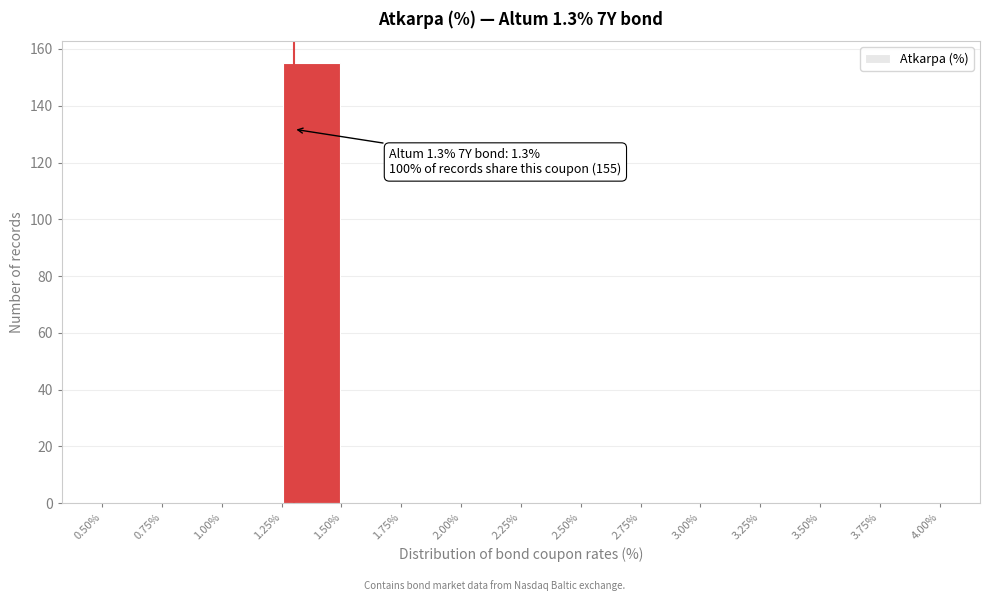

Which range on the x-axis has the tallest bar?

1.25% to 1.50%